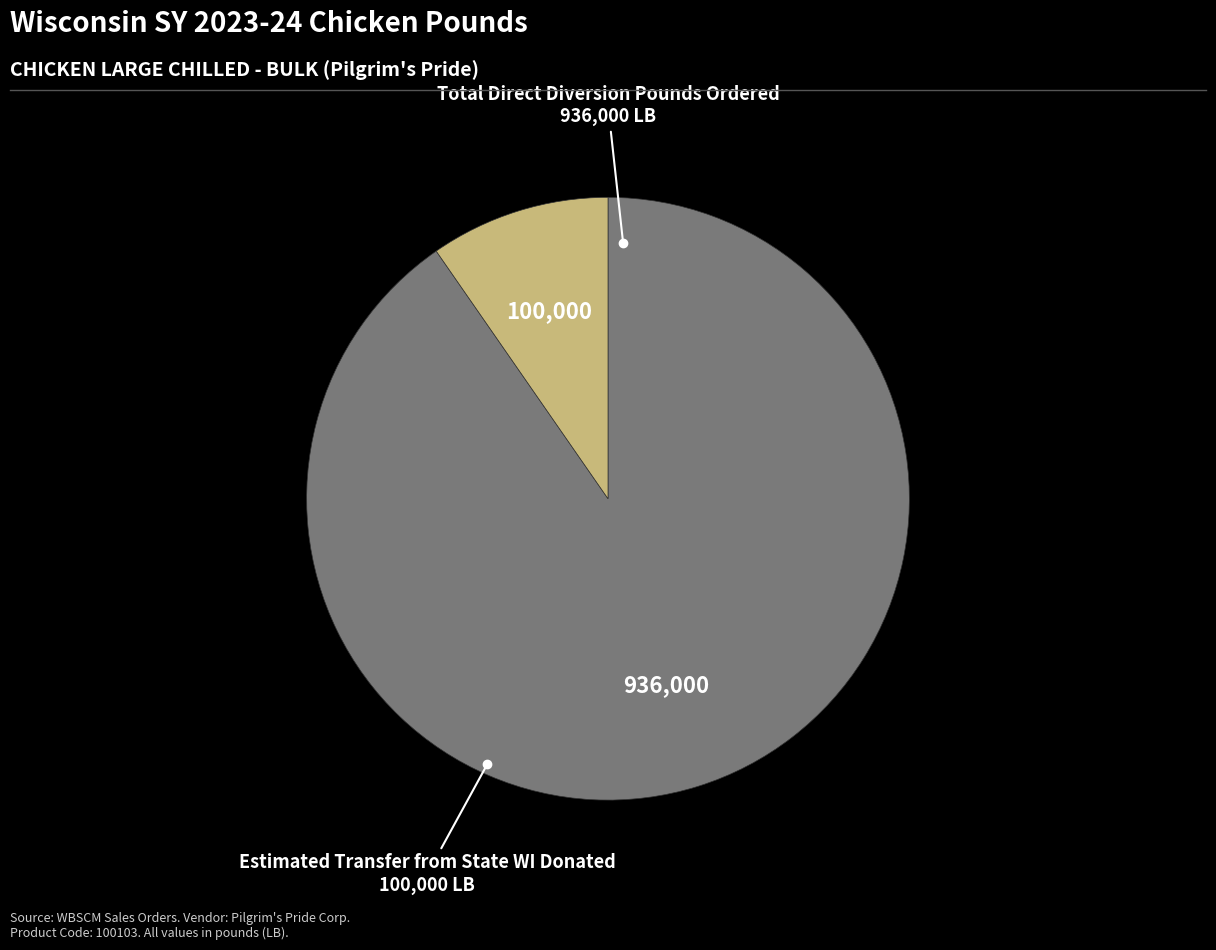

Is there any slice that represents more than half of the pie?

Yes